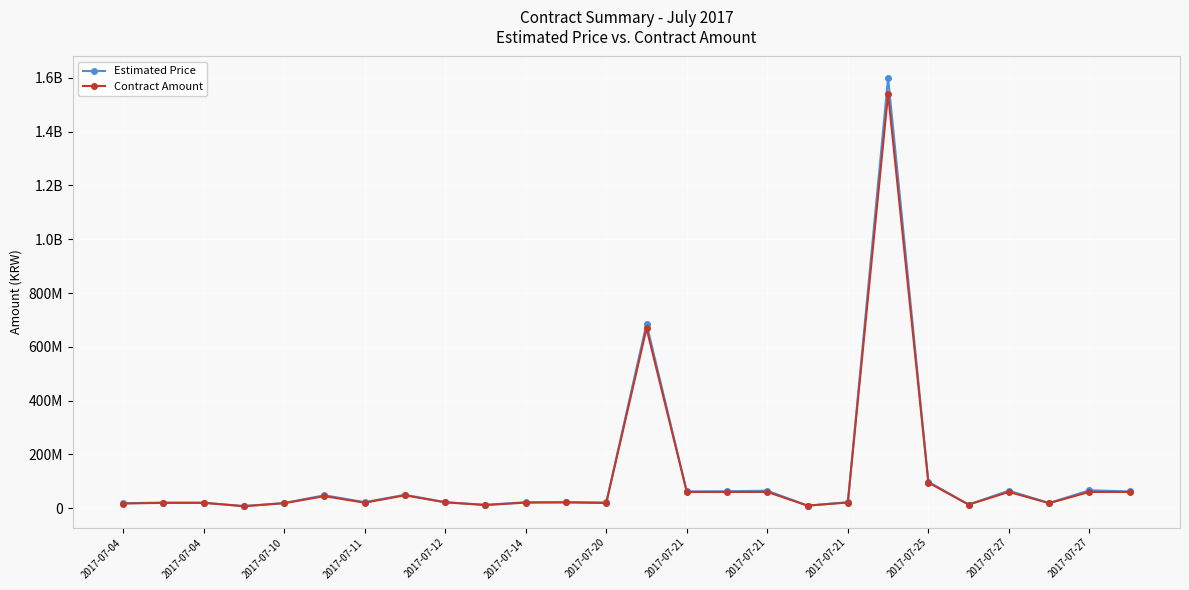

Is this an area chart (filled region under the line)?

No